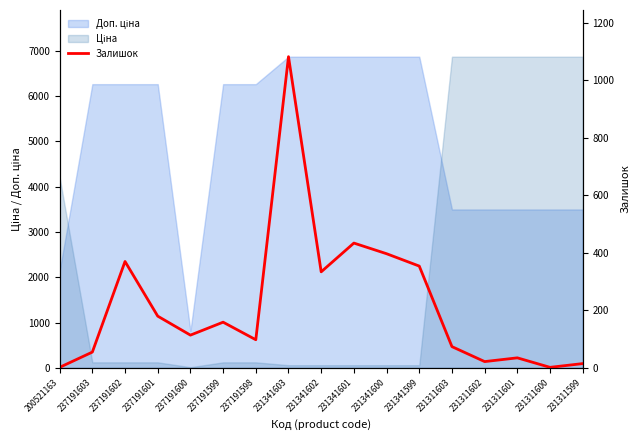

What is the smallest value displayed?

2